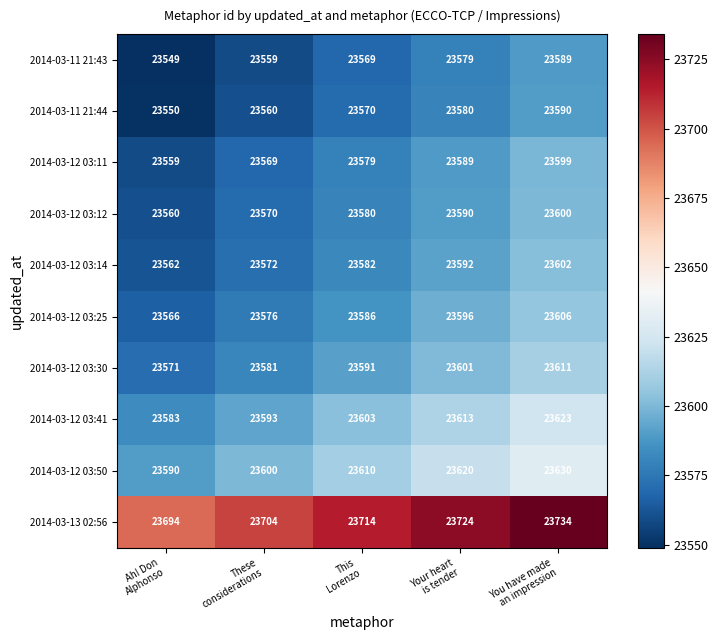

What is the difference between the second highest and second lowest values in the 2014-03-12 03:12 series?

20